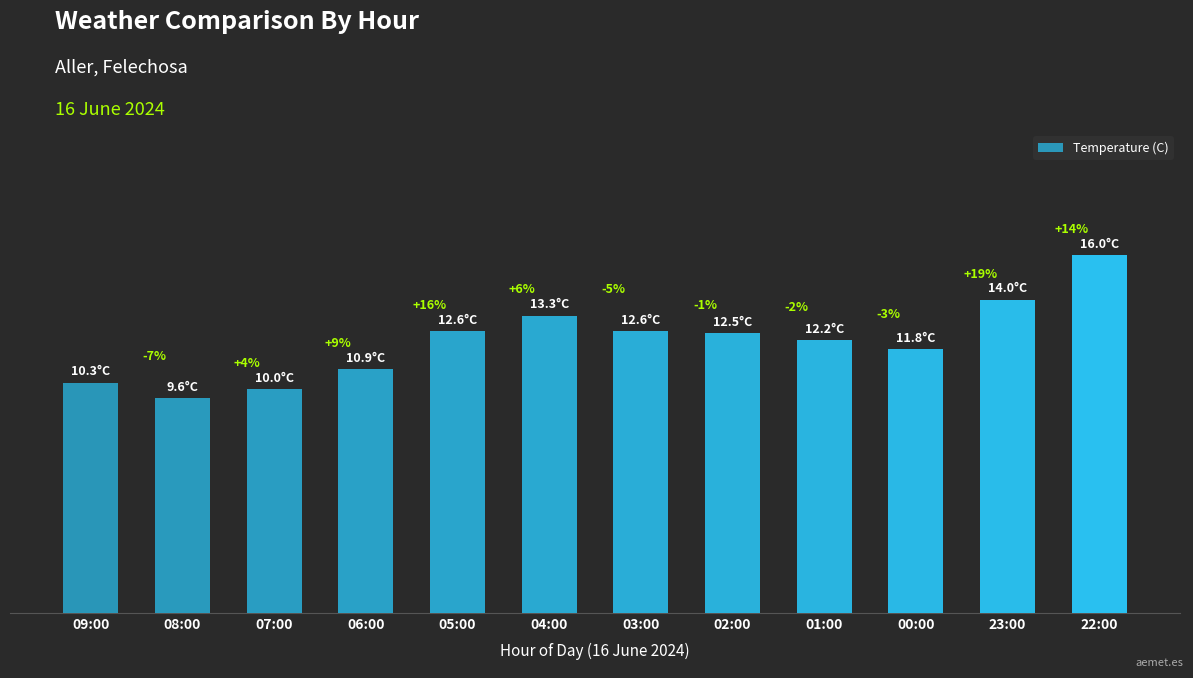

What is the average value?

12.2